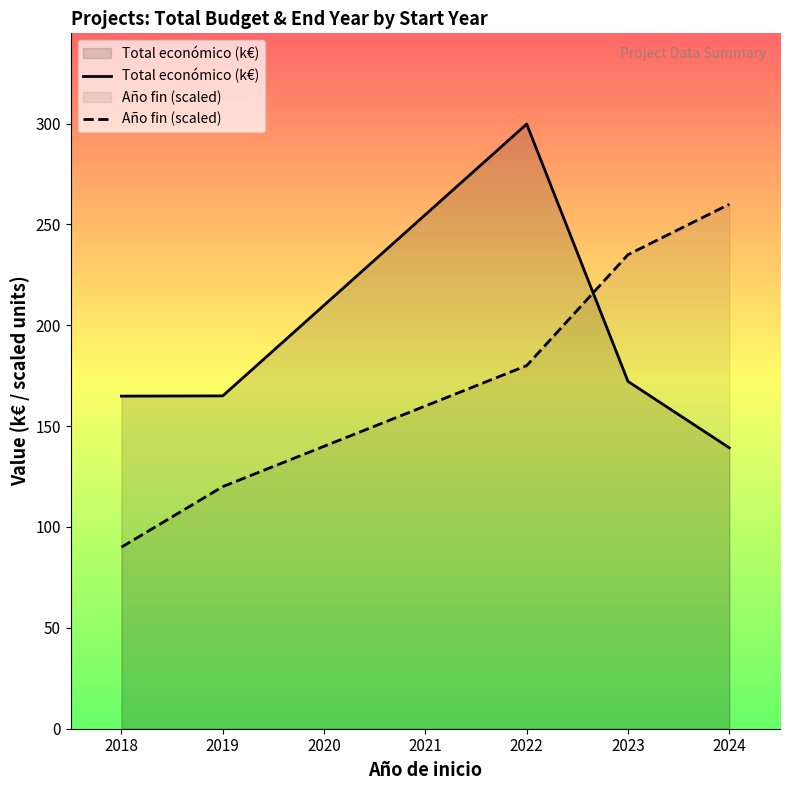

What is the maximum value for Año fin (scaled)?

260.0